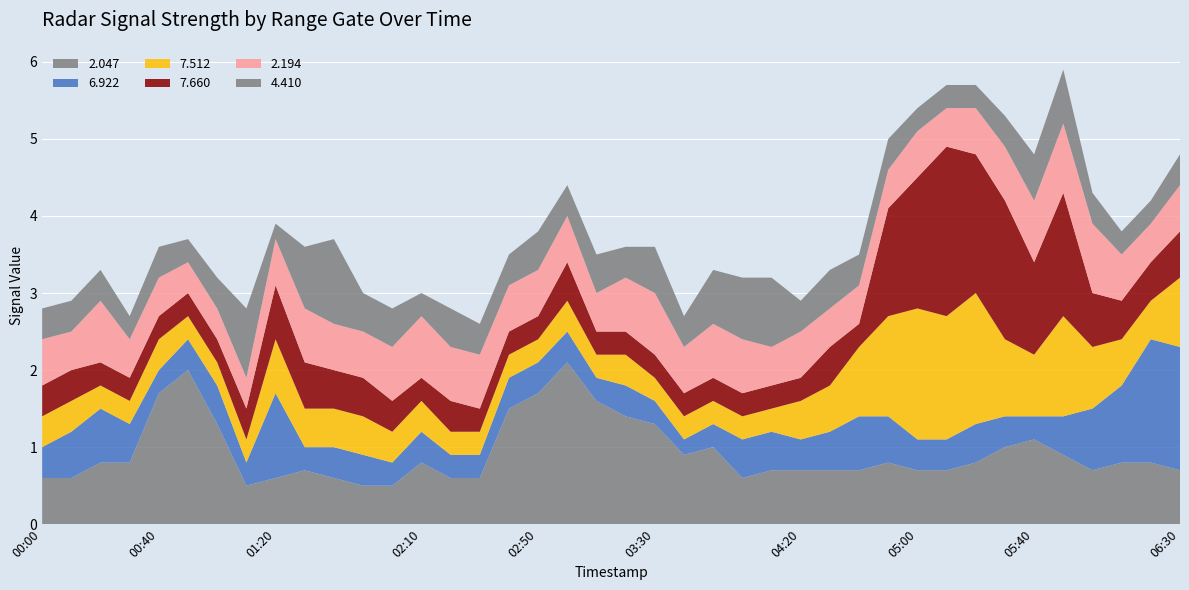

Reading left to right, transcribe all the data shown in this chart.

2.047: 0.6	0.6	0.8	0.8	1.7	2.0	1.3	0.5	0.6	0.7	0.6	0.5	0.5	0.8	0.6	0.6	1.5	1.7	2.1	1.6	1.4	1.3	0.9	1.0	0.6	0.7	0.7	0.7	0.7	0.8	0.7	0.7	0.8	1.0	1.1	0.9	0.7	0.8	0.8	0.7
6.922: 0.4	0.6	0.7	0.5	0.3	0.4	0.5	0.3	1.1	0.3	0.4	0.4	0.3	0.4	0.3	0.3	0.4	0.4	0.4	0.3	0.4	0.3	0.2	0.3	0.5	0.5	0.4	0.5	0.7	0.6	0.4	0.4	0.5	0.4	0.3	0.5	0.8	1.0	1.6	1.6
7.512: 0.4	0.4	0.3	0.3	0.4	0.3	0.3	0.3	0.7	0.5	0.5	0.5	0.4	0.4	0.3	0.3	0.3	0.3	0.4	0.3	0.4	0.3	0.3	0.3	0.3	0.3	0.5	0.6	0.9	1.3	1.7	1.6	1.7	1.0	0.8	1.3	0.8	0.6	0.5	0.9
7.660: 0.4	0.4	0.3	0.3	0.3	0.3	0.3	0.4	0.7	0.6	0.5	0.5	0.4	0.3	0.4	0.3	0.3	0.3	0.5	0.3	0.3	0.3	0.3	0.3	0.3	0.3	0.3	0.5	0.3	1.4	1.7	2.2	1.8	1.8	1.2	1.6	0.7	0.5	0.5	0.6
2.194: 0.6	0.5	0.8	0.5	0.5	0.4	0.4	0.4	0.6	0.7	0.6	0.6	0.7	0.8	0.7	0.7	0.6	0.6	0.6	0.5	0.7	0.8	0.6	0.7	0.7	0.5	0.6	0.5	0.5	0.5	0.6	0.5	0.6	0.7	0.8	0.9	0.9	0.6	0.5	0.6
4.410: 0.4	0.4	0.4	0.3	0.4	0.3	0.4	0.9	0.2	0.8	1.1	0.5	0.5	0.3	0.5	0.4	0.4	0.5	0.4	0.5	0.4	0.6	0.4	0.7	0.8	0.9	0.4	0.5	0.4	0.4	0.3	0.3	0.3	0.4	0.6	0.7	0.4	0.3	0.3	0.4